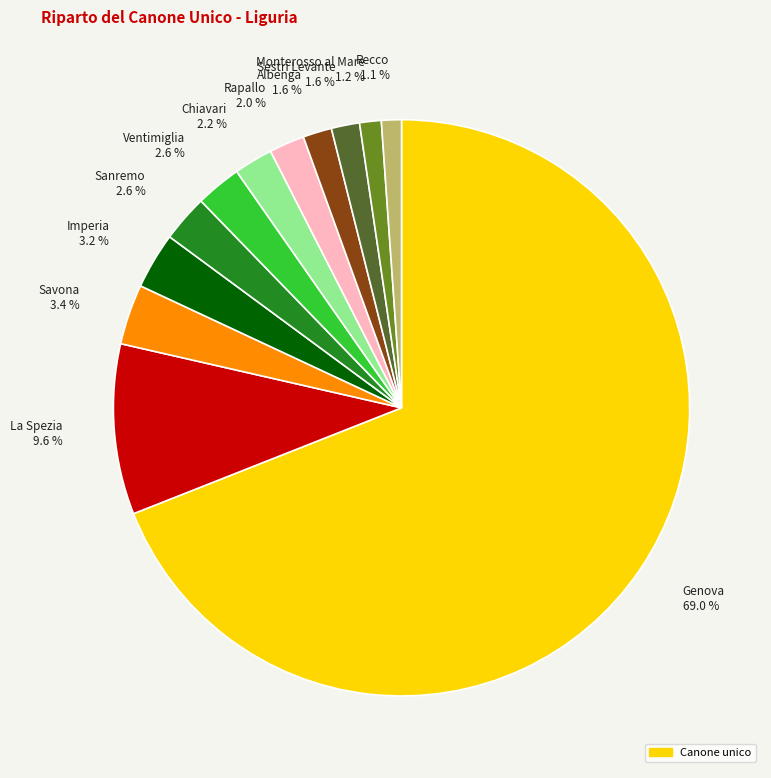

What is the majority slice?

Genova